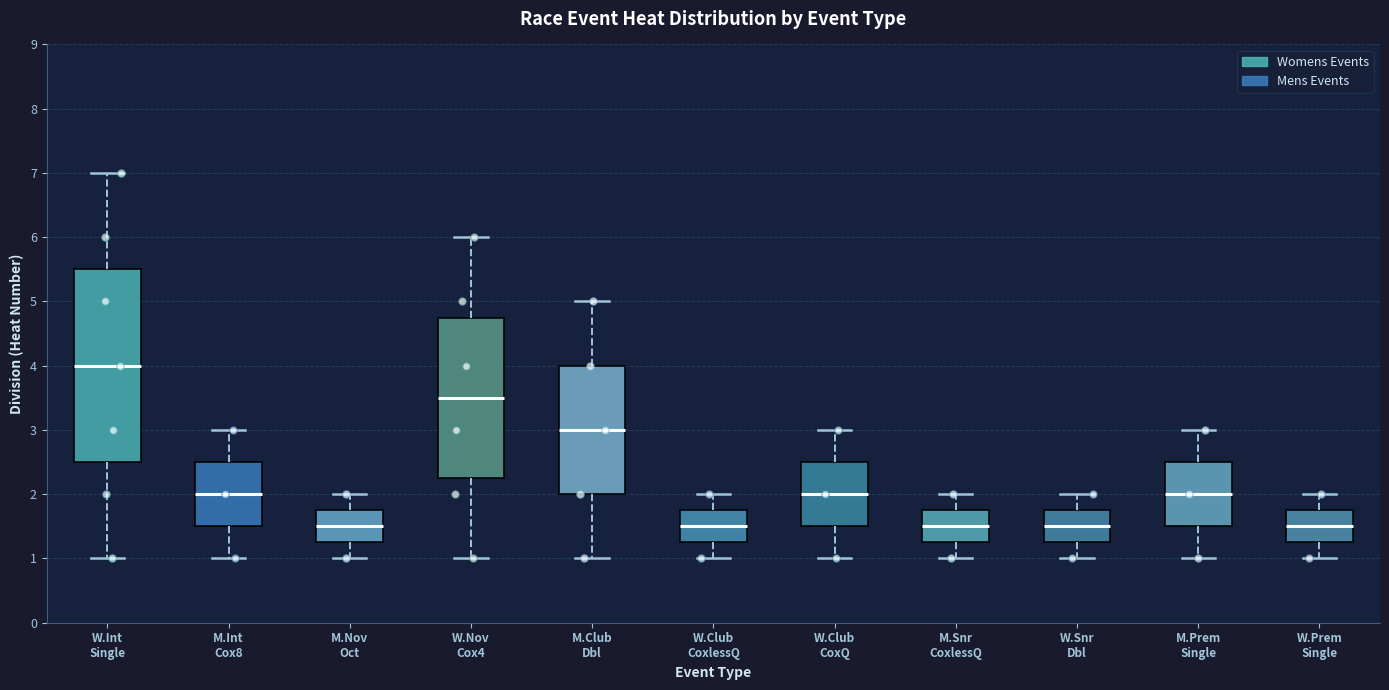

Where does the median line of the box for M.Club Dbl sit on the y-axis? The values are not printed on the chart, so give them approximately, as read against the axis.

3.0